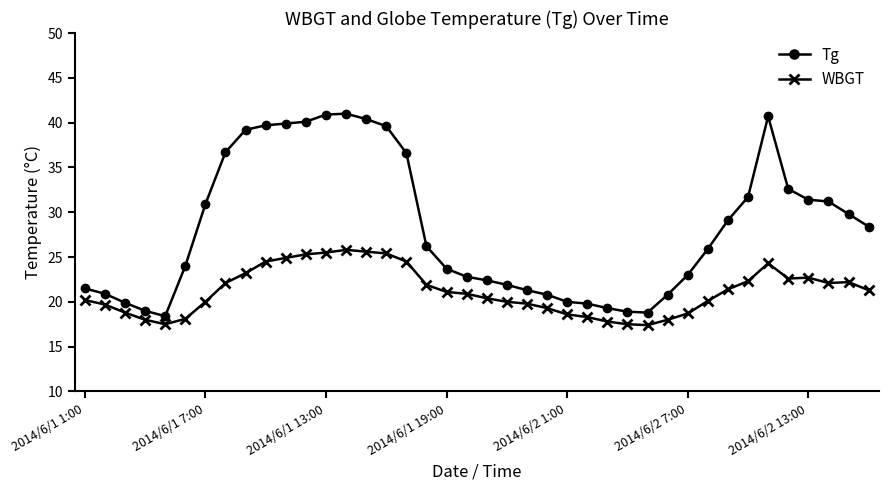

True or false: WBGT and Tg intersect in this chart.

False